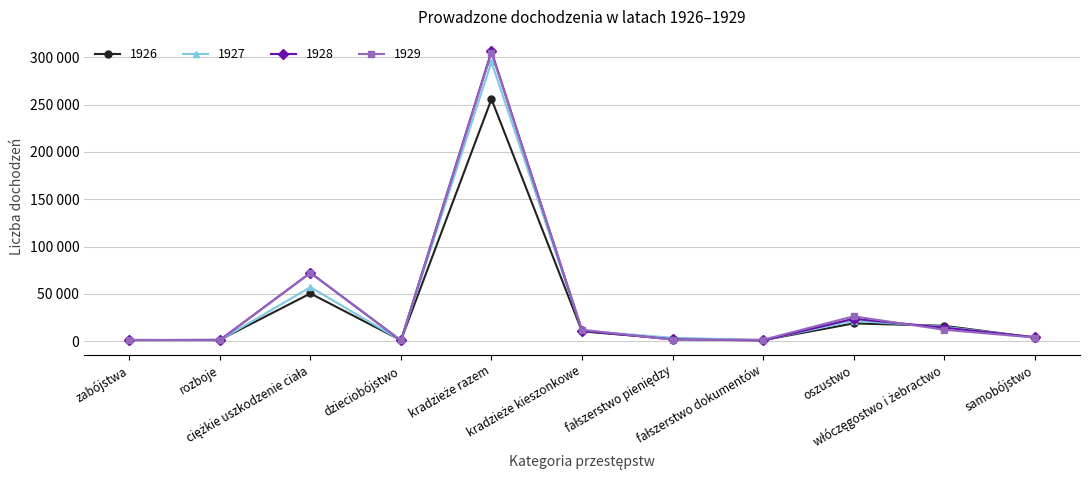

Does the chart have visible grid lines?

Yes